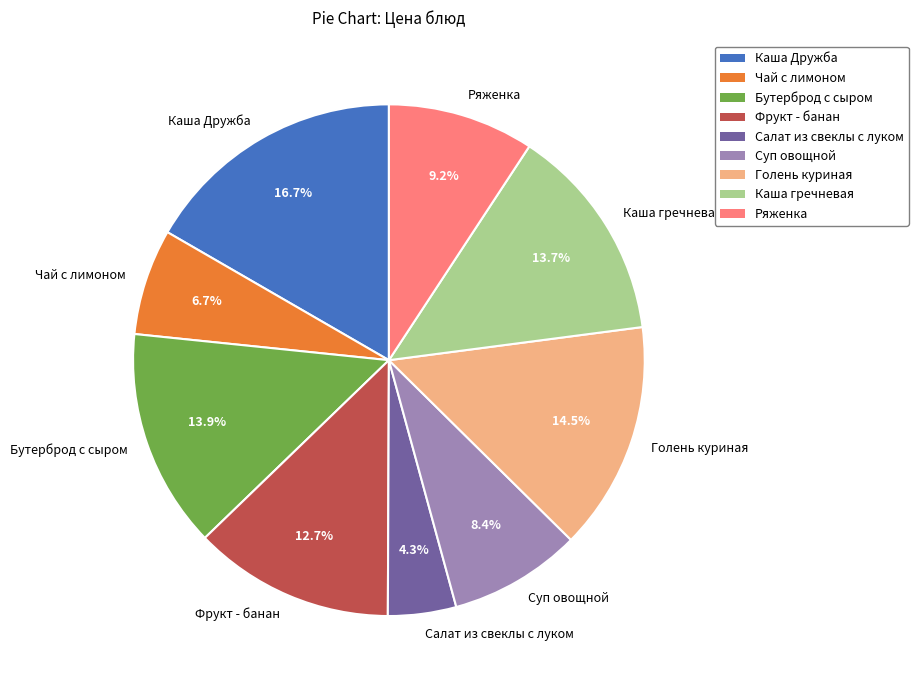

What is the smallest slice in the pie chart?

Салат из свеклы с луком